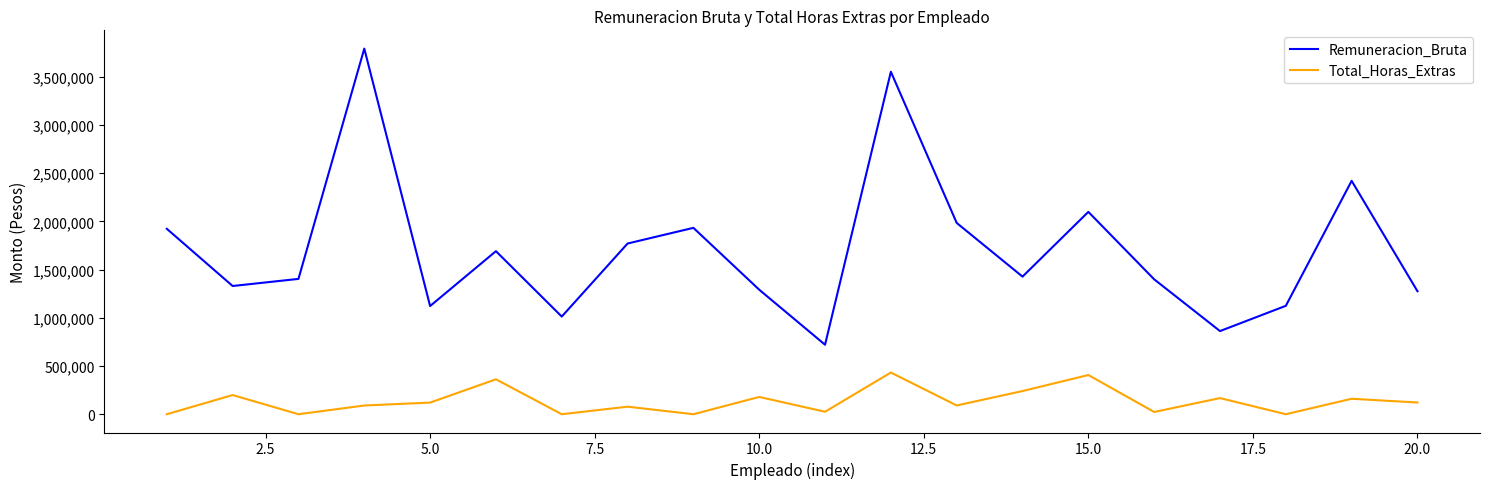

What is the maximum value for Remuneracion_Bruta?

3792258